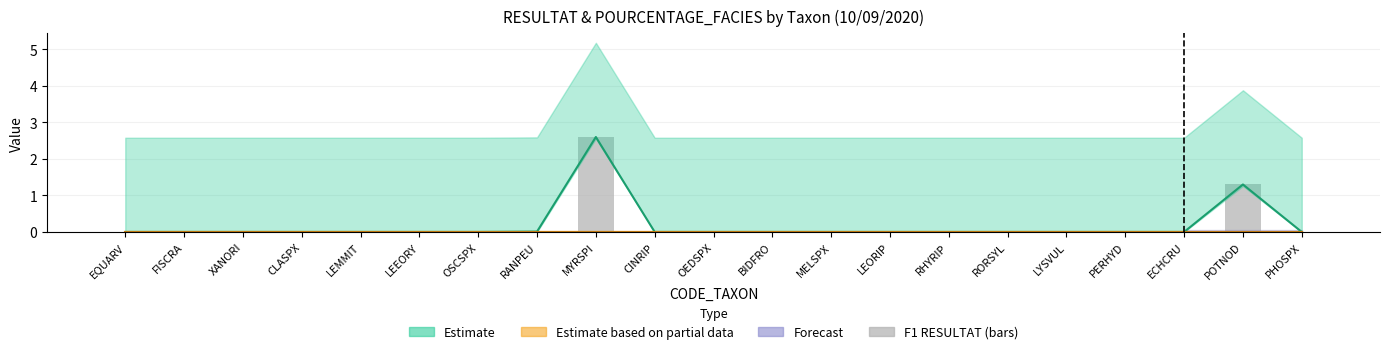

Which category has the lowest value across all series?

EQUARV